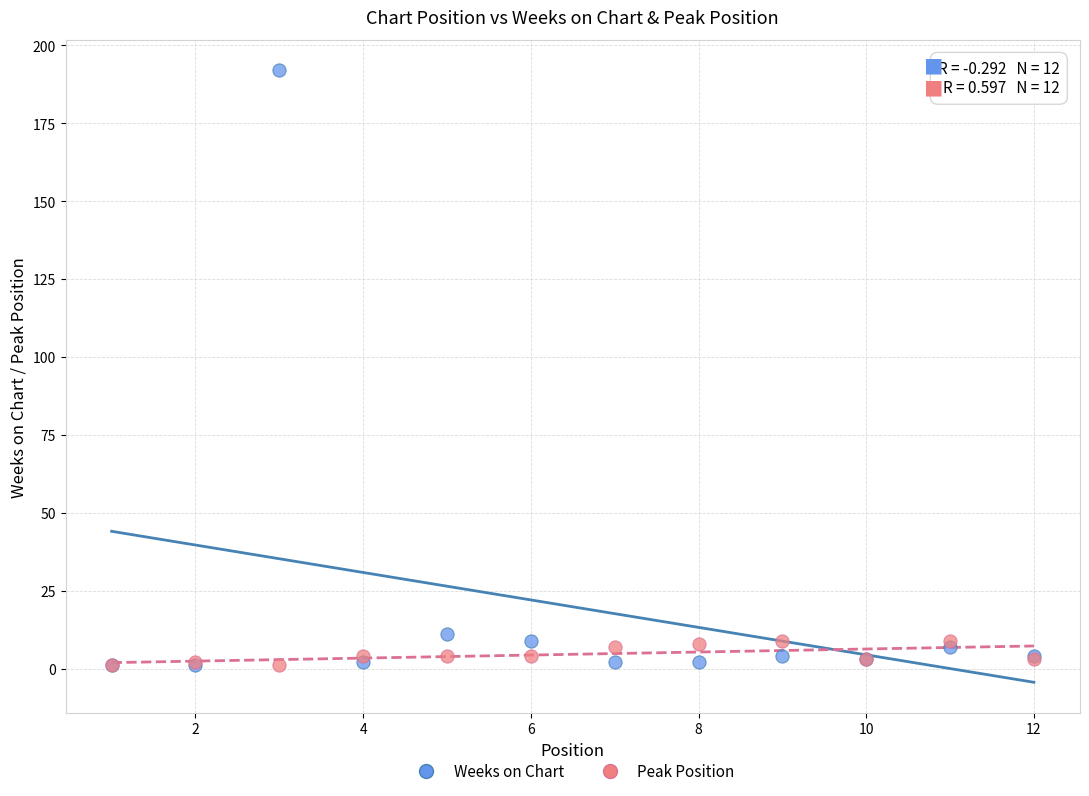

What are all the series names shown in the legend?

Weeks on Chart, Peak Position